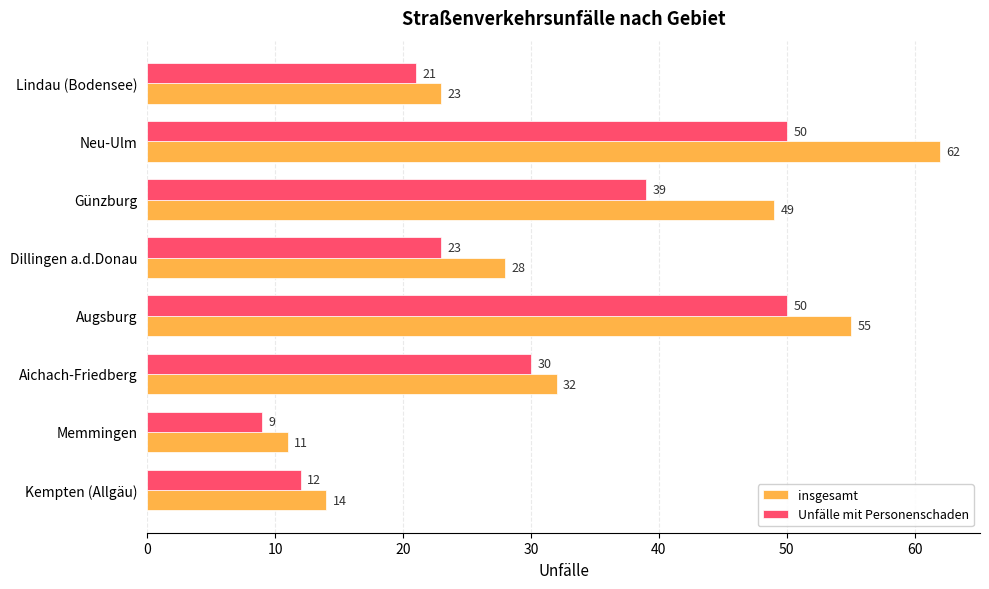

Which series has the largest range (max minus min)?

insgesamt